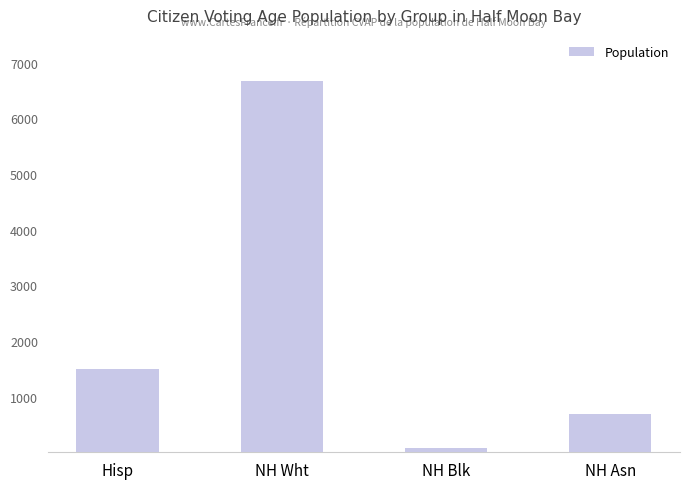

Is it true that the value at Hisp is 2340.3?

False